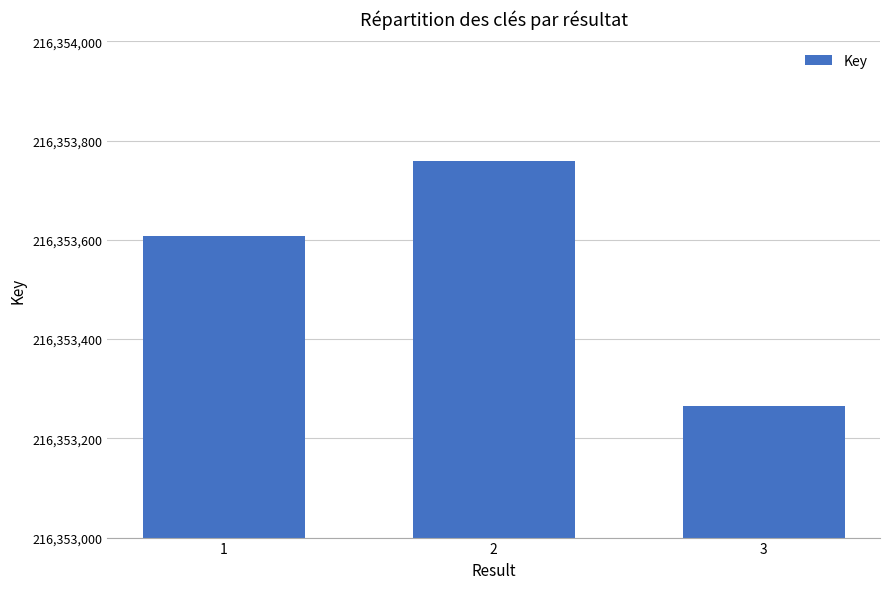

What is the sum of all values?

649060632